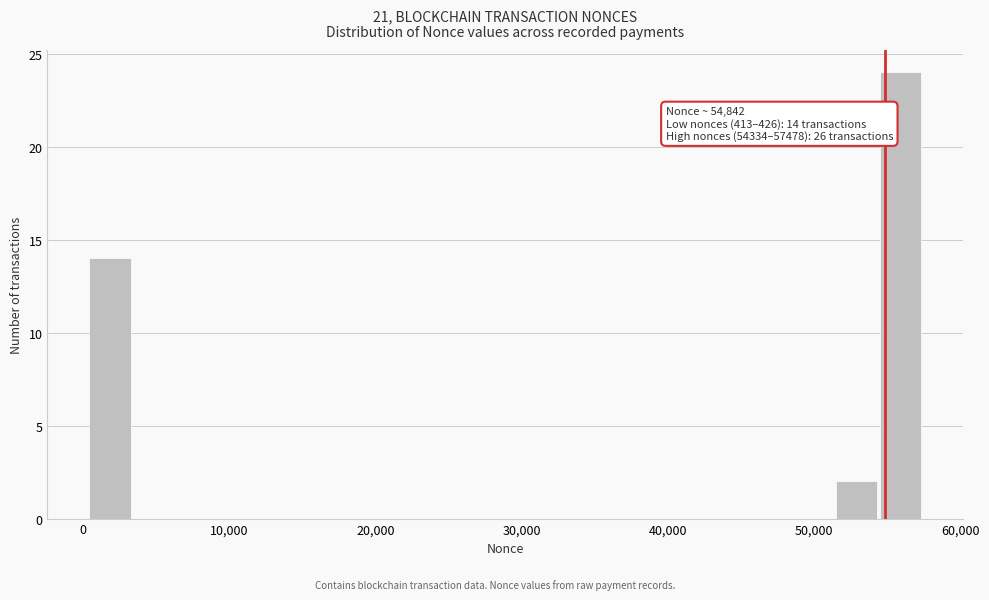

Read against the x-axis, roughly where is the centre of the tallest bar?

56000